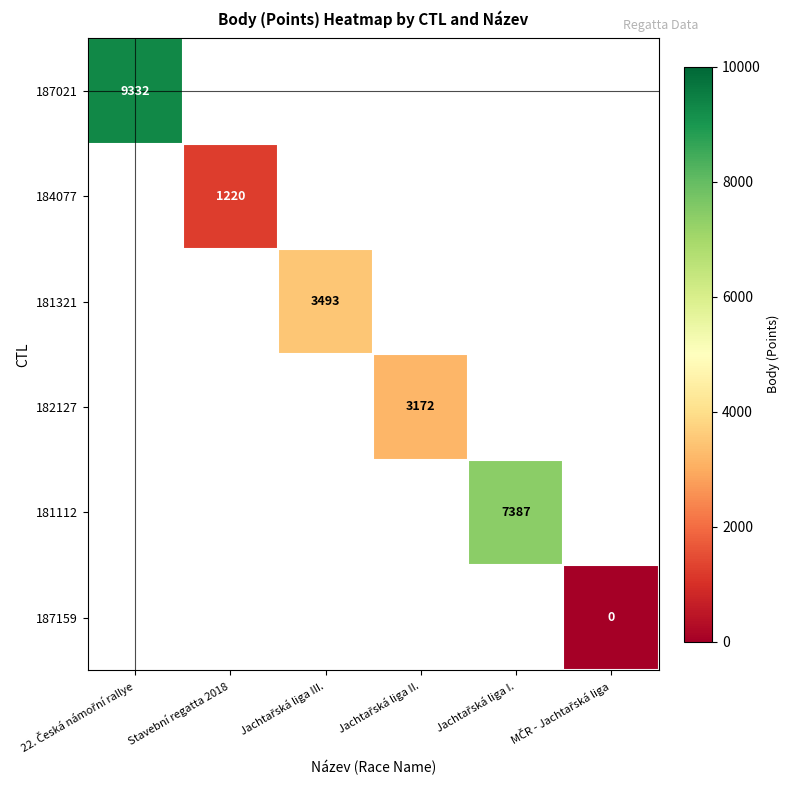

At 22. Česká námořní rallye, list the series in order from largest to smallest.

187021, 184077, 181321, 182127, 181112, 187159